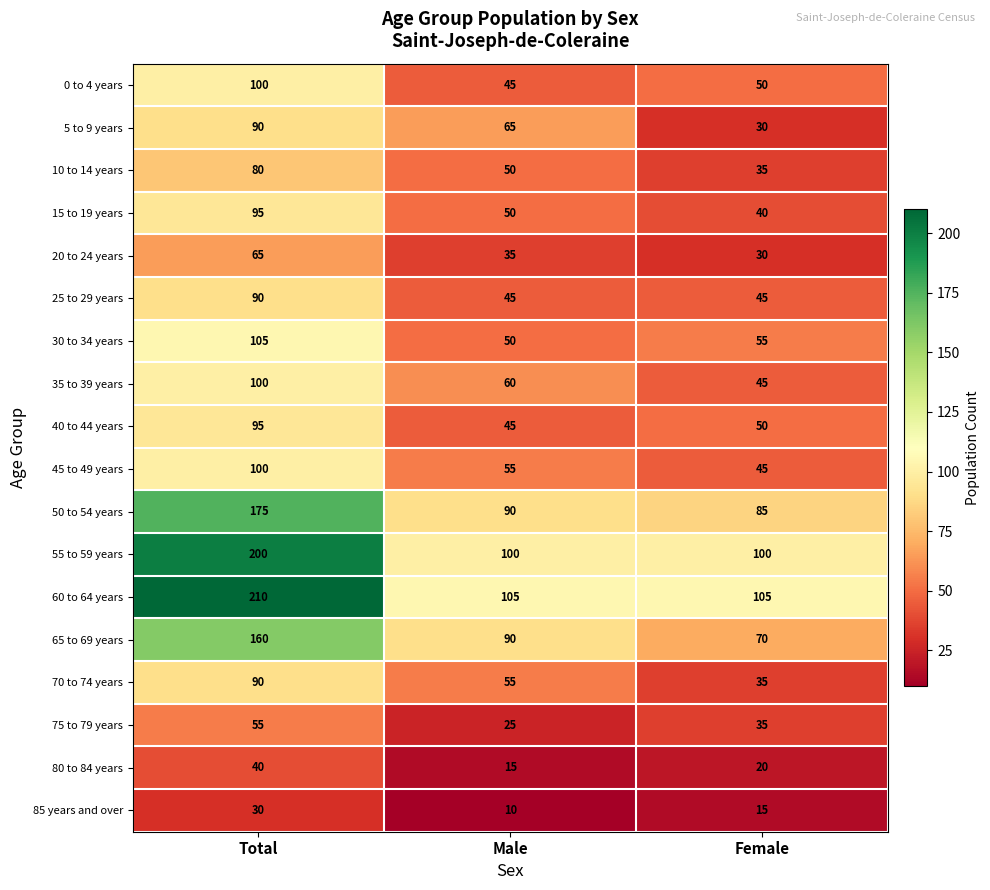

Where does the 5 to 9 years series first go above 65?

Total